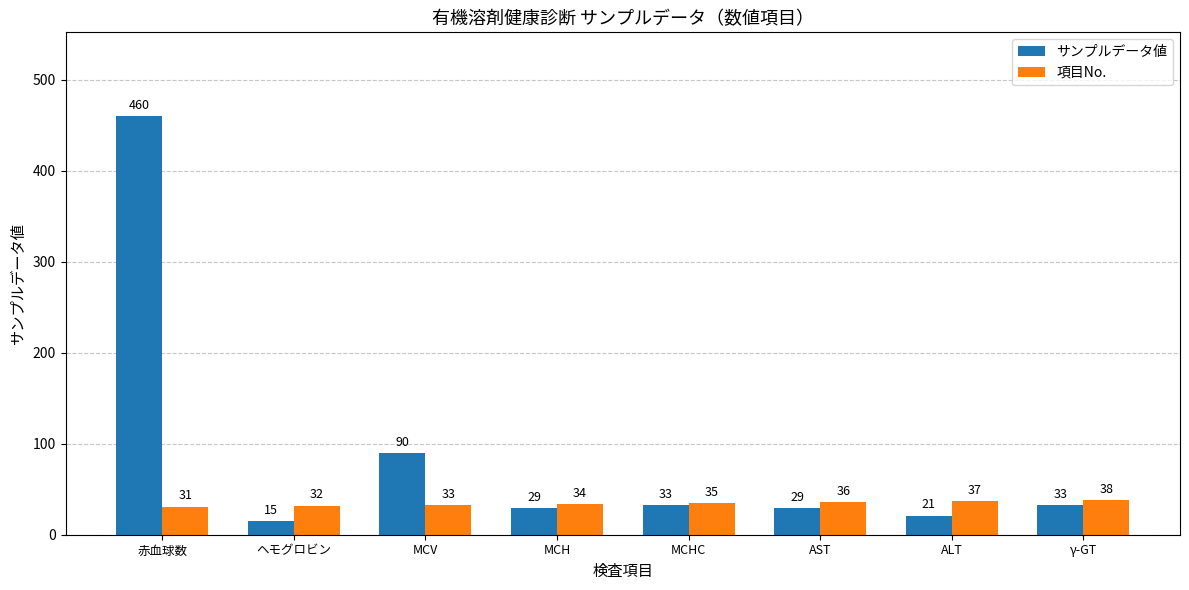

Reading left to right, list all the values displayed in this chart.

サンプルデータ値: 赤血球数=460	ヘモグロビン=15	MCV=90	MCH=29	MCHC=33	AST=29	ALT=21	γ-GT=33
項目No.: 赤血球数=31	ヘモグロビン=32	MCV=33	MCH=34	MCHC=35	AST=36	ALT=37	γ-GT=38